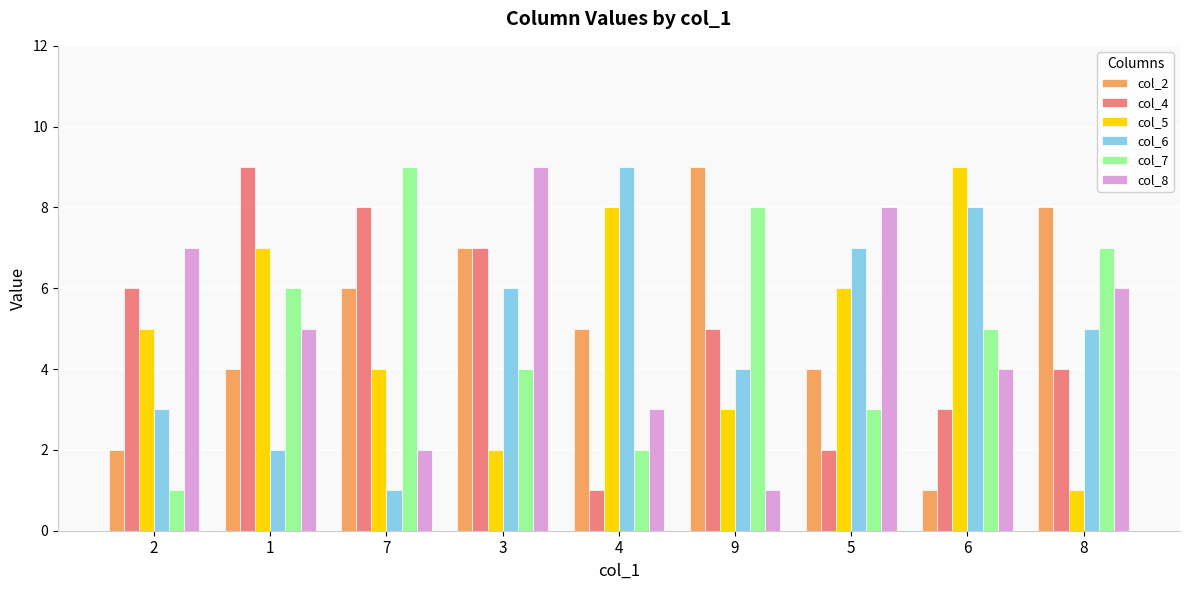

At which category is the sum across all series the highest?

3